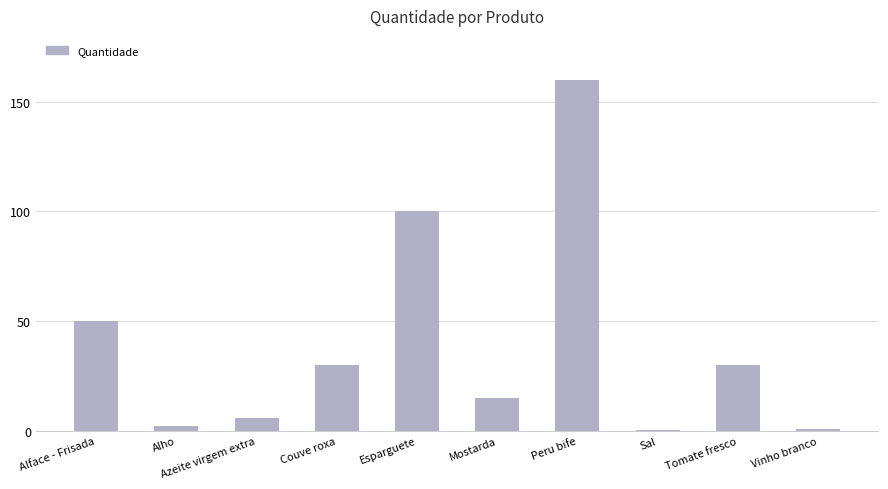

What is the sum of all values?

394.2